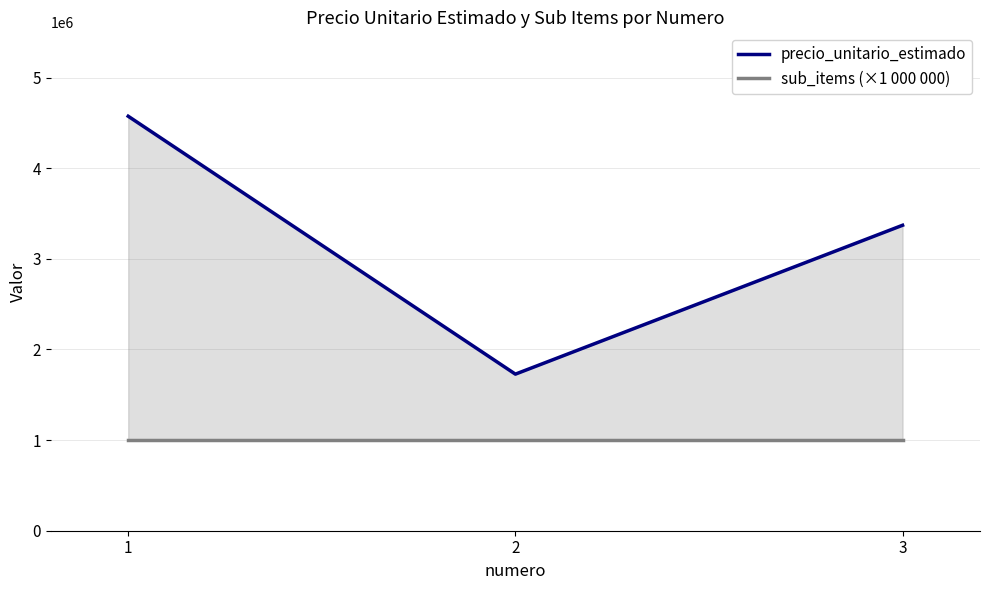

Does the chart display data point markers on the line(s)?

No